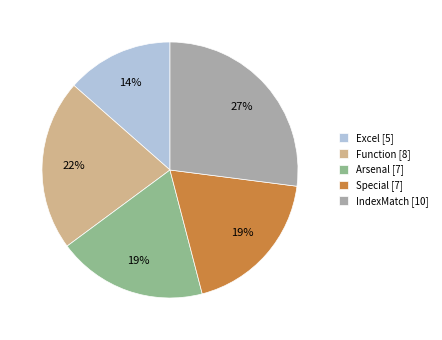

To the nearest percent, what is the average slice percentage?

20%